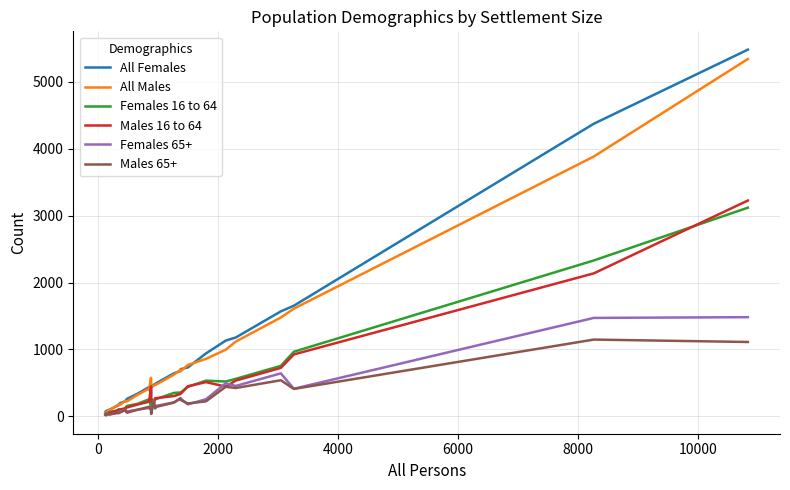

What is the greatest value displayed?

5482